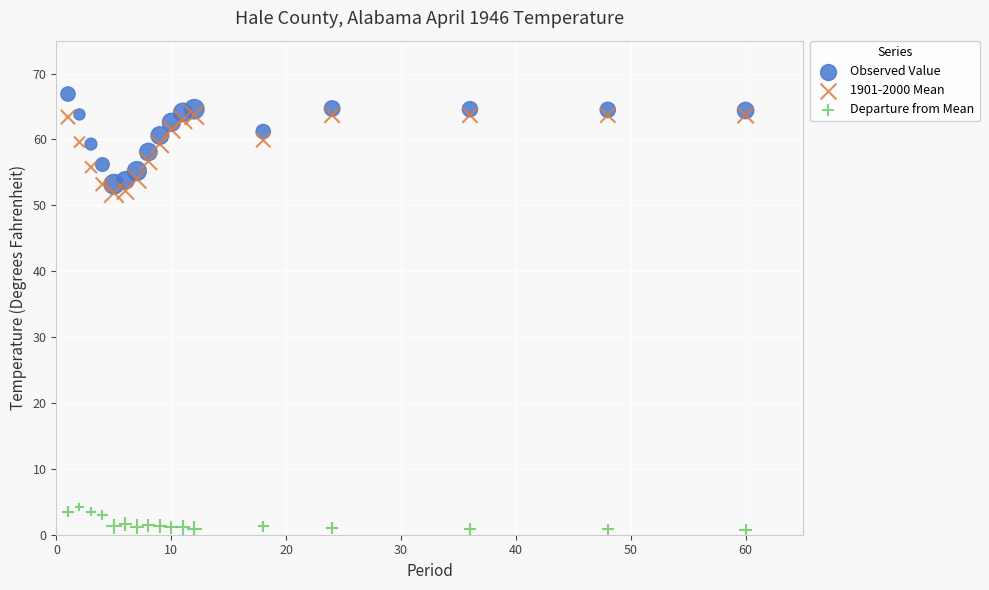

Which series reaches the maximum Y coordinate?

Observed Value